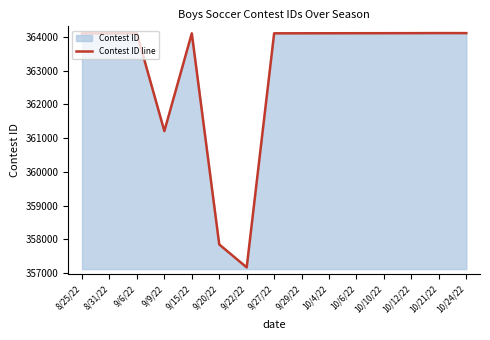

How many points are lower than both their immediate neighbors (excluding endpoints)?

2